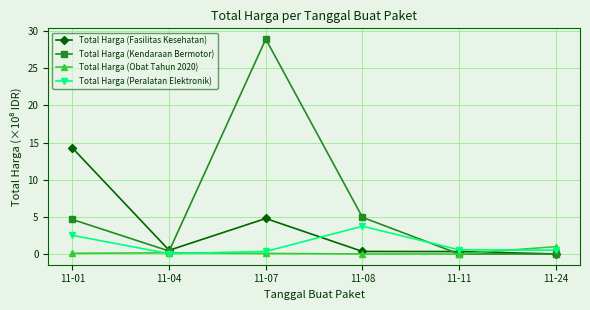

List the series in order of their peak value, highest first.

Total Harga (Kendaraan Bermotor), Total Harga (Fasilitas Kesehatan), Total Harga (Peralatan Elektronik), Total Harga (Obat Tahun 2020)